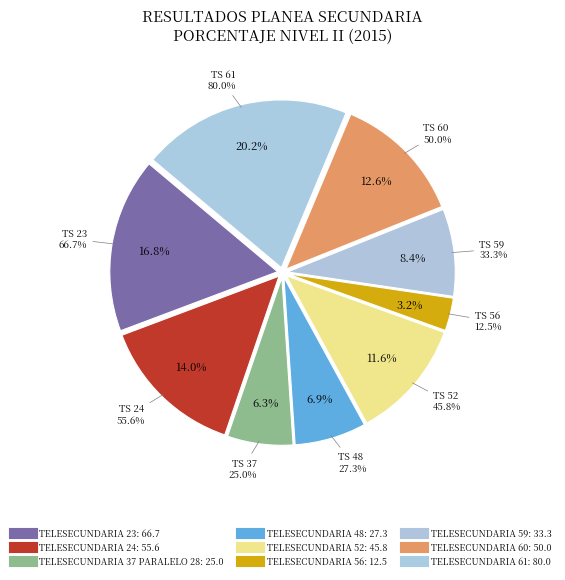

Approximately how many times larger is the value at TELESECUNDARIA 61 compared to TELESECUNDARIA 60?

1.6